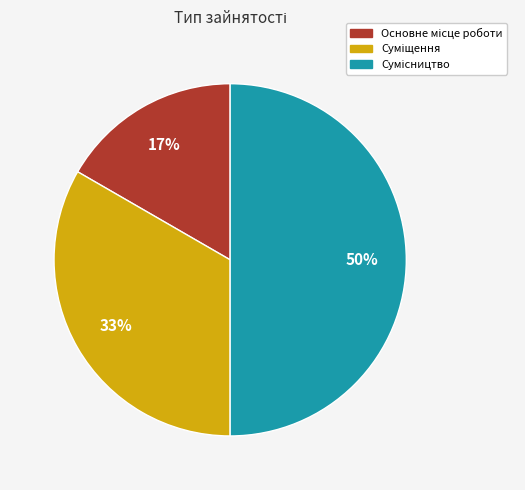

To the nearest percent, what is the difference between the largest and smallest slice percentages?

33%